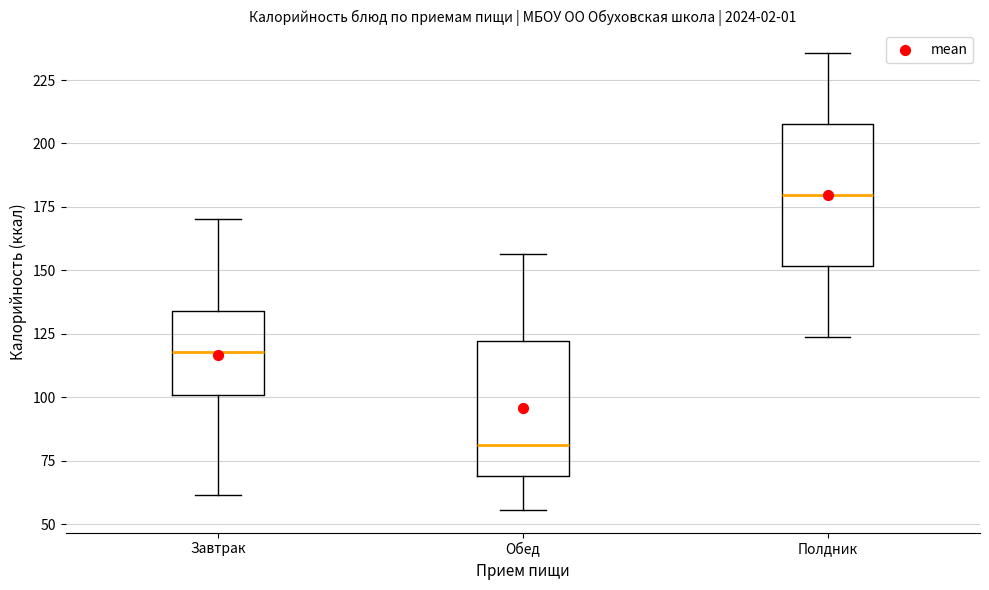

Where is the upper edge of the box for Полдник on the y-axis? The values are not printed on the chart, so give them approximately, as read against the axis.

210